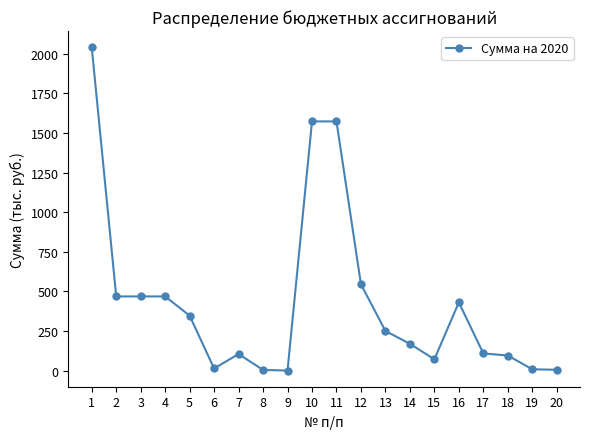

How many categories are shown in the chart?

20